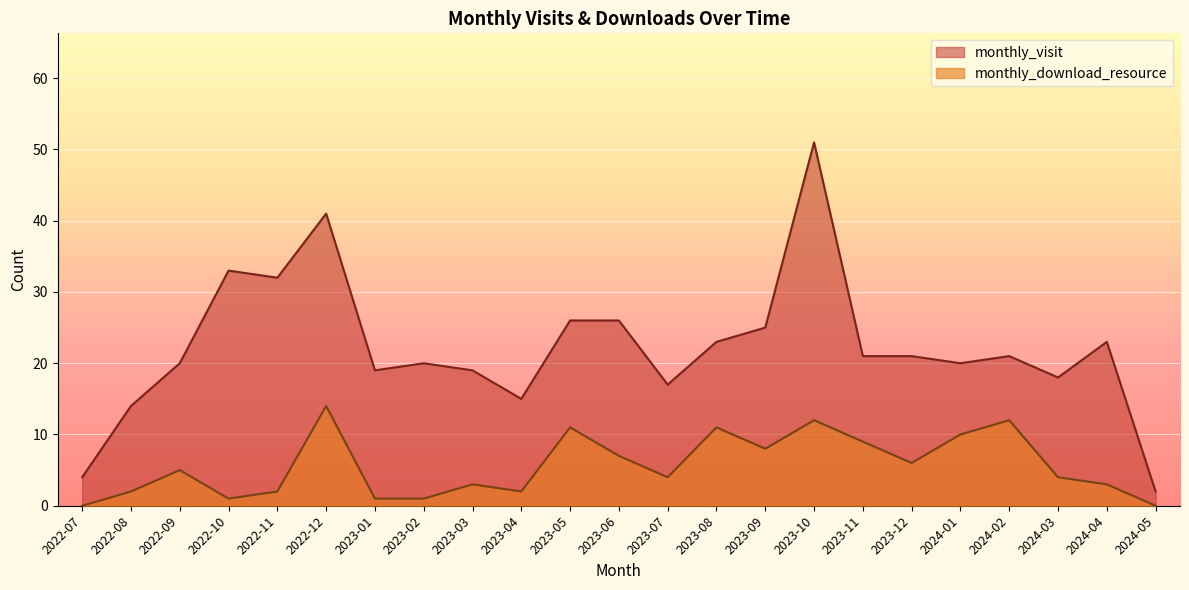

How many values in the monthly_visit series exceed 21?

9